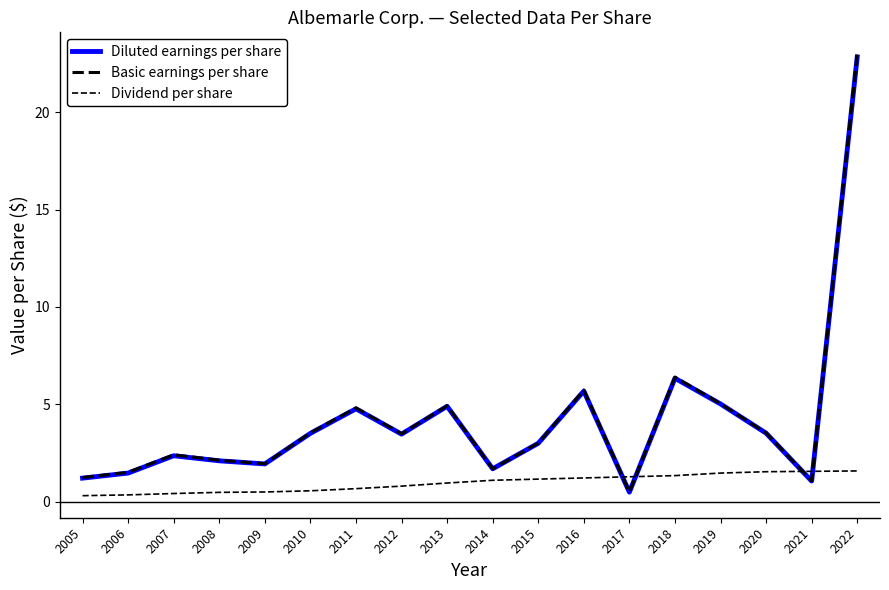

Is this an area chart (filled region under the line)?

No